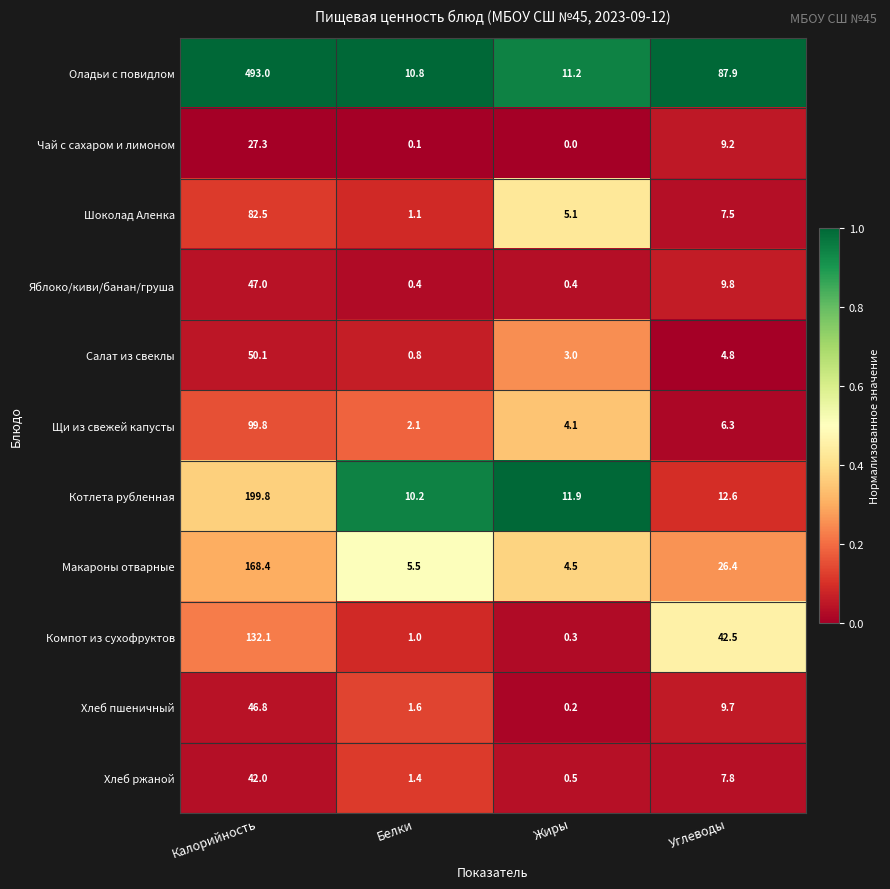

What is the difference between the maximum and minimum values in the Оладьи с повидлом series?

482.2